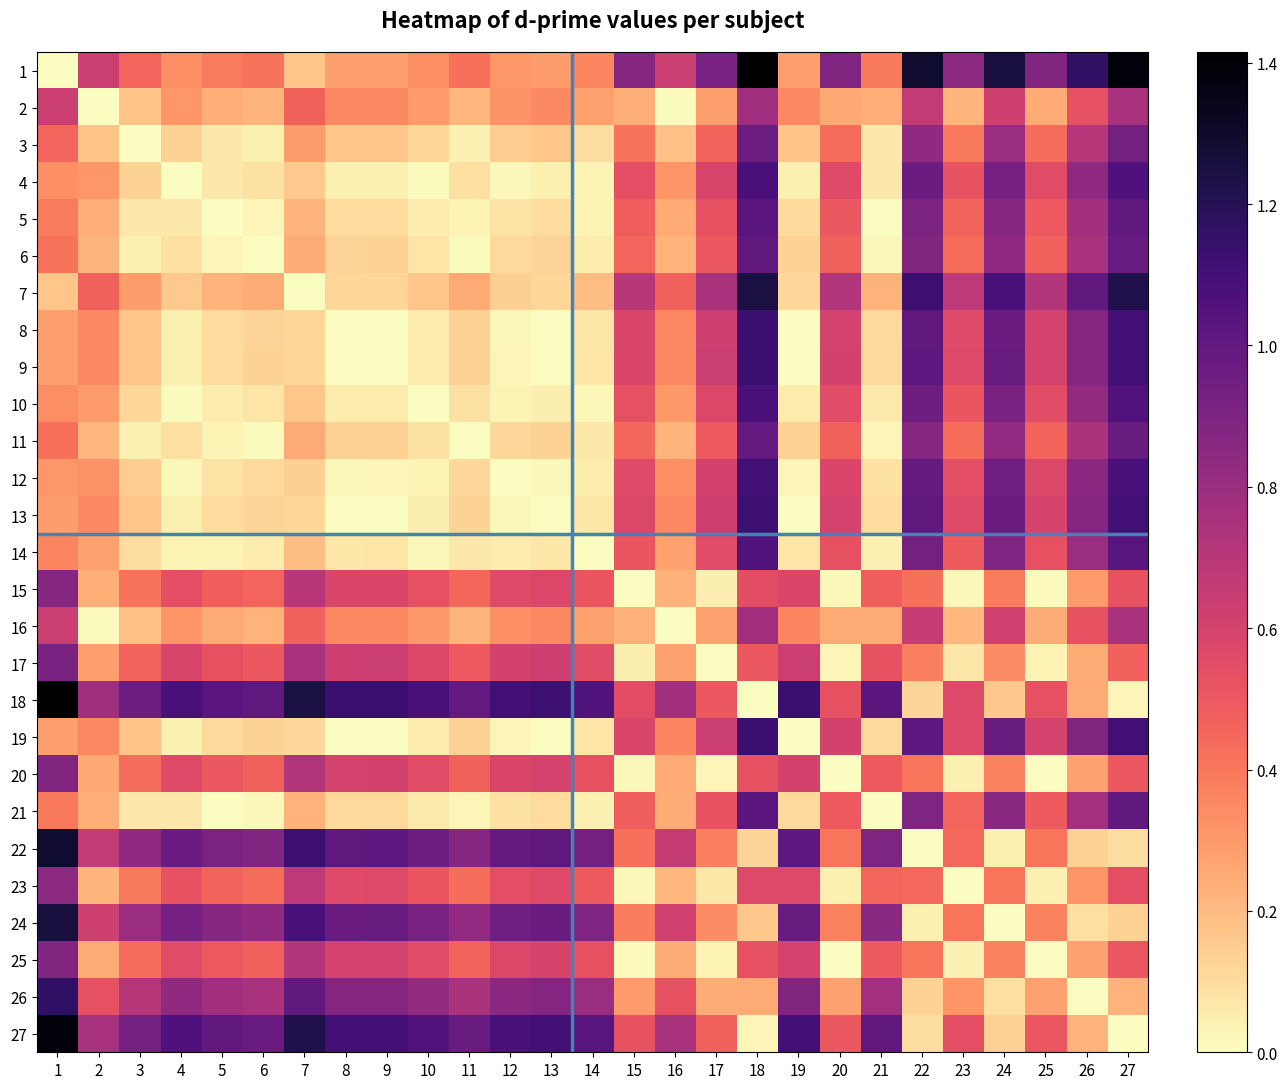

Reading left to right, extract all data points from this chart.

1: 1=0.0	2=0.6	3=0.5	4=0.3	5=0.4	6=0.4	7=0.2	8=0.3	9=0.3	10=0.3	11=0.4	12=0.3	13=0.3	14=0.4	15=0.9	16=0.6	17=0.9	18=1.4	19=0.3	20=0.9	21=0.4	22=1.3	23=0.8	24=1.3	25=0.9	26=1.2	27=1.4
2: 1=0.6	2=0.0	3=0.2	4=0.3	5=0.2	6=0.2	7=0.5	8=0.3	9=0.3	10=0.3	11=0.2	12=0.3	13=0.3	14=0.3	15=0.2	16=0.0	17=0.3	18=0.8	19=0.3	20=0.3	21=0.2	22=0.7	23=0.2	24=0.6	25=0.3	26=0.5	27=0.8
3: 1=0.5	2=0.2	3=0.0	4=0.1	5=0.1	6=0.0	7=0.3	8=0.2	9=0.2	10=0.1	11=0.0	12=0.1	13=0.2	14=0.1	15=0.4	16=0.2	17=0.5	18=1.0	19=0.2	20=0.4	21=0.1	22=0.8	23=0.4	24=0.8	25=0.4	26=0.7	27=0.9
4: 1=0.3	2=0.3	3=0.1	4=0.0	5=0.1	6=0.1	7=0.2	8=0.0	9=0.0	10=0.0	11=0.1	12=0.0	13=0.0	14=0.0	15=0.5	16=0.3	17=0.6	18=1.1	19=0.0	20=0.6	21=0.1	22=1.0	23=0.5	24=0.9	25=0.6	26=0.8	27=1.1
5: 1=0.4	2=0.2	3=0.1	4=0.1	5=0.0	6=0.0	7=0.2	8=0.1	9=0.1	10=0.1	11=0.0	12=0.1	13=0.1	14=0.0	15=0.5	16=0.2	17=0.5	18=1.0	19=0.1	20=0.5	21=0.0	22=0.9	23=0.5	24=0.9	25=0.5	26=0.8	27=1.0
6: 1=0.4	2=0.2	3=0.0	4=0.1	5=0.0	6=0.0	7=0.2	8=0.1	9=0.1	10=0.1	11=0.0	12=0.1	13=0.1	14=0.1	15=0.5	16=0.2	17=0.5	18=1.0	19=0.1	20=0.5	21=0.0	22=0.9	23=0.4	24=0.8	25=0.5	26=0.7	27=1.0
7: 1=0.2	2=0.5	3=0.3	4=0.2	5=0.2	6=0.2	7=0.0	8=0.1	9=0.1	10=0.2	11=0.3	12=0.1	13=0.1	14=0.2	15=0.7	16=0.5	17=0.7	18=1.2	19=0.1	20=0.7	21=0.2	22=1.1	23=0.7	24=1.1	25=0.7	26=1.0	27=1.2
8: 1=0.3	2=0.3	3=0.2	4=0.0	5=0.1	6=0.1	7=0.1	8=0.0	9=0.0	10=0.1	11=0.1	12=0.0	13=0.0	14=0.1	15=0.6	16=0.4	17=0.6	18=1.1	19=0.0	20=0.6	21=0.1	22=1.0	23=0.6	24=1.0	25=0.6	26=0.9	27=1.1
9: 1=0.3	2=0.3	3=0.2	4=0.0	5=0.1	6=0.1	7=0.1	8=0.0	9=0.0	10=0.1	11=0.1	12=0.0	13=0.0	14=0.1	15=0.6	16=0.4	17=0.6	18=1.1	19=0.0	20=0.6	21=0.1	22=1.0	23=0.6	24=1.0	25=0.6	26=0.9	27=1.1
10: 1=0.3	2=0.3	3=0.1	4=0.0	5=0.1	6=0.1	7=0.2	8=0.1	9=0.1	10=0.0	11=0.1	12=0.0	13=0.0	14=0.0	15=0.5	16=0.3	17=0.6	18=1.1	19=0.1	20=0.6	21=0.1	22=1.0	23=0.5	24=0.9	25=0.5	26=0.8	27=1.1
11: 1=0.4	2=0.2	3=0.0	4=0.1	5=0.0	6=0.0	7=0.3	8=0.1	9=0.1	10=0.1	11=0.0	12=0.1	13=0.1	14=0.1	15=0.4	16=0.2	17=0.5	18=1.0	19=0.1	20=0.5	21=0.0	22=0.9	23=0.4	24=0.8	25=0.5	26=0.7	27=1.0
12: 1=0.3	2=0.3	3=0.1	4=0.0	5=0.1	6=0.1	7=0.1	8=0.0	9=0.0	10=0.0	11=0.1	12=0.0	13=0.0	14=0.1	15=0.6	16=0.3	17=0.6	18=1.1	19=0.0	20=0.6	21=0.1	22=1.0	23=0.5	24=0.9	25=0.6	26=0.9	27=1.1
13: 1=0.3	2=0.3	3=0.2	4=0.0	5=0.1	6=0.1	7=0.1	8=0.0	9=0.0	10=0.0	11=0.1	12=0.0	13=0.0	14=0.1	15=0.6	16=0.3	17=0.6	18=1.1	19=0.0	20=0.6	21=0.1	22=1.0	23=0.6	24=1.0	25=0.6	26=0.9	27=1.1
14: 1=0.4	2=0.3	3=0.1	4=0.0	5=0.0	6=0.1	7=0.2	8=0.1	9=0.1	10=0.0	11=0.1	12=0.1	13=0.1	14=0.0	15=0.5	16=0.3	17=0.6	18=1.1	19=0.1	20=0.5	21=0.0	22=0.9	23=0.5	24=0.9	25=0.5	26=0.8	27=1.0
15: 1=0.9	2=0.2	3=0.4	4=0.5	5=0.5	6=0.5	7=0.7	8=0.6	9=0.6	10=0.5	11=0.4	12=0.6	13=0.6	14=0.5	15=0.0	16=0.2	17=0.0	18=0.5	19=0.6	20=0.0	21=0.5	22=0.4	23=0.0	24=0.4	25=0.0	26=0.3	27=0.5
16: 1=0.6	2=0.0	3=0.2	4=0.3	5=0.2	6=0.2	7=0.5	8=0.4	9=0.4	10=0.3	11=0.2	12=0.3	13=0.3	14=0.3	15=0.2	16=0.0	17=0.3	18=0.8	19=0.4	20=0.3	21=0.2	22=0.7	23=0.2	24=0.6	25=0.2	26=0.5	27=0.8
17: 1=0.9	2=0.3	3=0.5	4=0.6	5=0.5	6=0.5	7=0.7	8=0.6	9=0.6	10=0.6	11=0.5	12=0.6	13=0.6	14=0.6	15=0.0	16=0.3	17=0.0	18=0.5	19=0.6	20=0.0	21=0.5	22=0.4	23=0.1	24=0.3	25=0.0	26=0.2	27=0.5
18: 1=1.4	2=0.8	3=1.0	4=1.1	5=1.0	6=1.0	7=1.2	8=1.1	9=1.1	10=1.1	11=1.0	12=1.1	13=1.1	14=1.1	15=0.5	16=0.8	17=0.5	18=0.0	19=1.1	20=0.5	21=1.0	22=0.1	23=0.6	24=0.2	25=0.5	26=0.3	27=0.0
19: 1=0.3	2=0.3	3=0.2	4=0.0	5=0.1	6=0.1	7=0.1	8=0.0	9=0.0	10=0.1	11=0.1	12=0.0	13=0.0	14=0.1	15=0.6	16=0.4	17=0.6	18=1.1	19=0.0	20=0.6	21=0.1	22=1.0	23=0.6	24=1.0	25=0.6	26=0.9	27=1.1
20: 1=0.9	2=0.3	3=0.4	4=0.6	5=0.5	6=0.5	7=0.7	8=0.6	9=0.6	10=0.6	11=0.5	12=0.6	13=0.6	14=0.5	15=0.0	16=0.3	17=0.0	18=0.5	19=0.6	20=0.0	21=0.5	22=0.4	23=0.0	24=0.4	25=0.0	26=0.3	27=0.5
21: 1=0.4	2=0.2	3=0.1	4=0.1	5=0.0	6=0.0	7=0.2	8=0.1	9=0.1	10=0.1	11=0.0	12=0.1	13=0.1	14=0.0	15=0.5	16=0.2	17=0.5	18=1.0	19=0.1	20=0.5	21=0.0	22=0.9	23=0.5	24=0.9	25=0.5	26=0.8	27=1.0
22: 1=1.3	2=0.7	3=0.8	4=1.0	5=0.9	6=0.9	7=1.1	8=1.0	9=1.0	10=1.0	11=0.9	12=1.0	13=1.0	14=0.9	15=0.4	16=0.7	17=0.4	18=0.1	19=1.0	20=0.4	21=0.9	22=0.0	23=0.4	24=0.0	25=0.4	26=0.1	27=0.1
23: 1=0.8	2=0.2	3=0.4	4=0.5	5=0.5	6=0.4	7=0.7	8=0.6	9=0.6	10=0.5	11=0.4	12=0.5	13=0.6	14=0.5	15=0.0	16=0.2	17=0.1	18=0.6	19=0.6	20=0.0	21=0.5	22=0.4	23=0.0	24=0.4	25=0.0	26=0.3	27=0.5
24: 1=1.3	2=0.6	3=0.8	4=0.9	5=0.9	6=0.8	7=1.1	8=1.0	9=1.0	10=0.9	11=0.8	12=0.9	13=1.0	14=0.9	15=0.4	16=0.6	17=0.3	18=0.2	19=1.0	20=0.4	21=0.9	22=0.0	23=0.4	24=0.0	25=0.4	26=0.1	27=0.1
25: 1=0.9	2=0.3	3=0.4	4=0.6	5=0.5	6=0.5	7=0.7	8=0.6	9=0.6	10=0.5	11=0.5	12=0.6	13=0.6	14=0.5	15=0.0	16=0.2	17=0.0	18=0.5	19=0.6	20=0.0	21=0.5	22=0.4	23=0.0	24=0.4	25=0.0	26=0.3	27=0.5
26: 1=1.2	2=0.5	3=0.7	4=0.8	5=0.8	6=0.7	7=1.0	8=0.9	9=0.9	10=0.8	11=0.7	12=0.9	13=0.9	14=0.8	15=0.3	16=0.5	17=0.2	18=0.3	19=0.9	20=0.3	21=0.8	22=0.1	23=0.3	24=0.1	25=0.3	26=0.0	27=0.2
27: 1=1.4	2=0.8	3=0.9	4=1.1	5=1.0	6=1.0	7=1.2	8=1.1	9=1.1	10=1.1	11=1.0	12=1.1	13=1.1	14=1.0	15=0.5	16=0.8	17=0.5	18=0.0	19=1.1	20=0.5	21=1.0	22=0.1	23=0.5	24=0.1	25=0.5	26=0.2	27=0.0